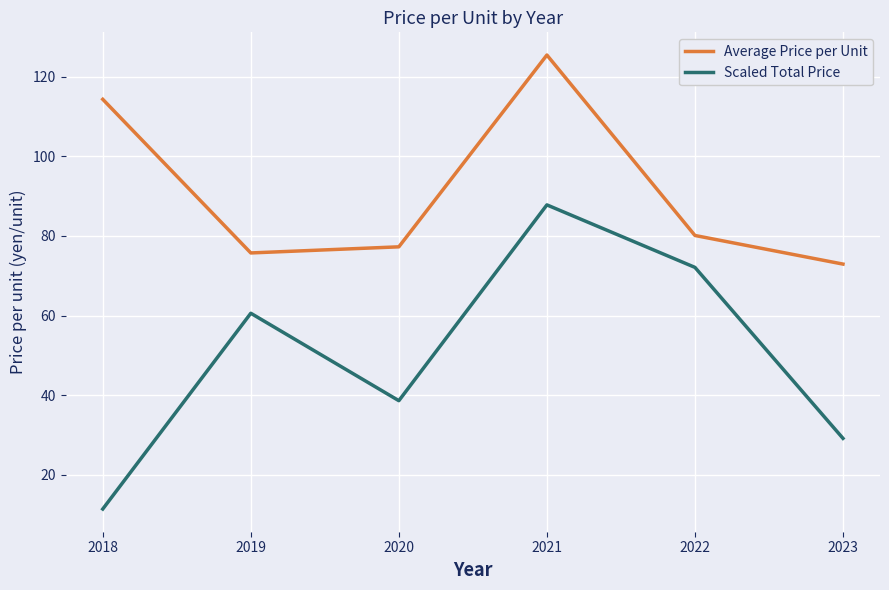

The Average Price per Unit series shows 114.3 at 2018. True or false?

True